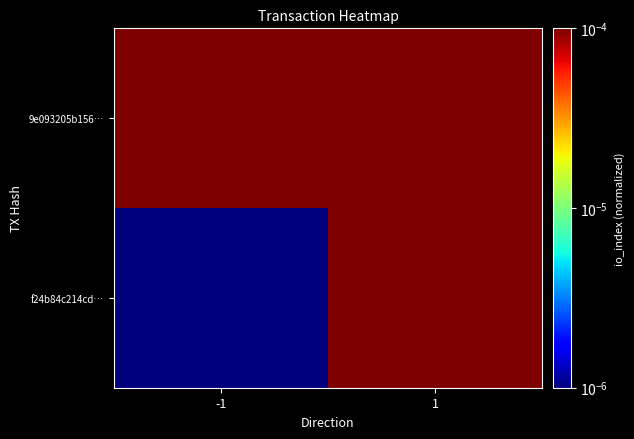

Rank the series at -1 from highest to lowest value.

9e093205b156…, f24b84c214cd…